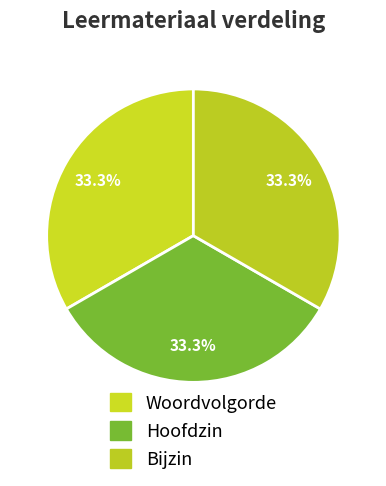

How many segments does this pie chart have?

3